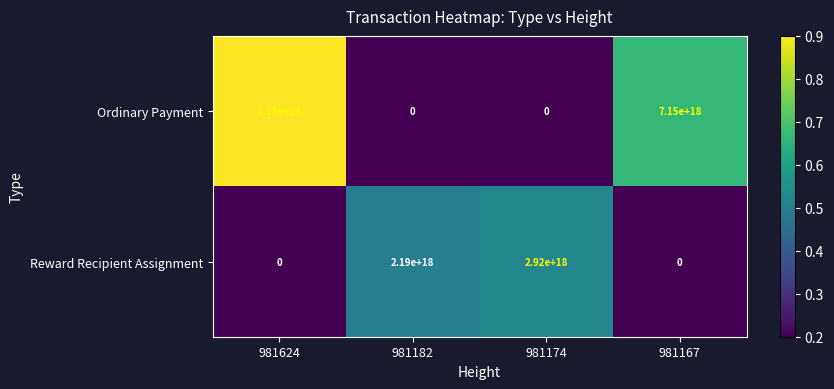

Rank the series at 981174 from lowest to highest value.

Ordinary Payment, Reward Recipient Assignment